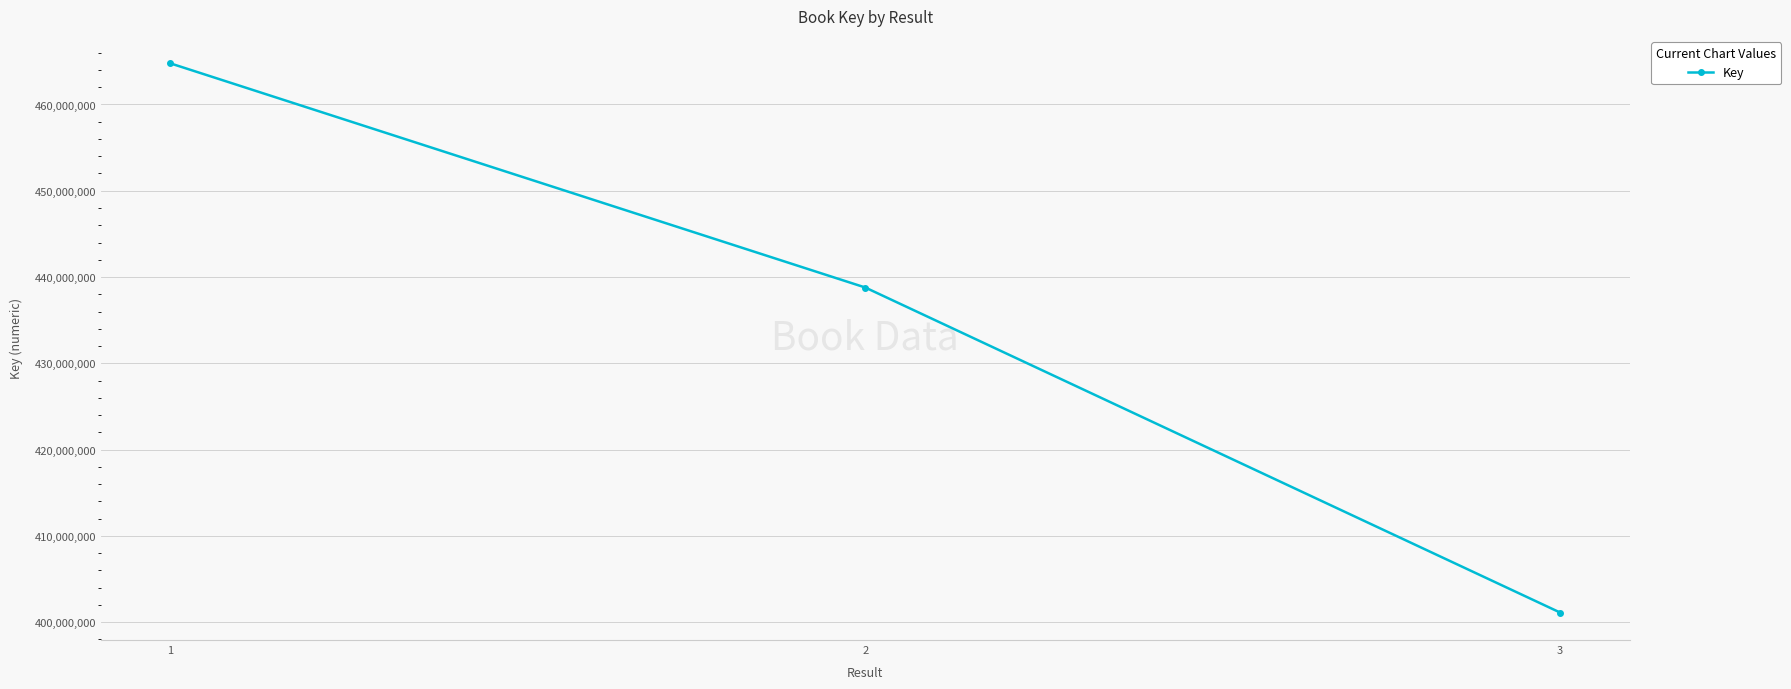

Does the chart have visible grid lines?

Yes